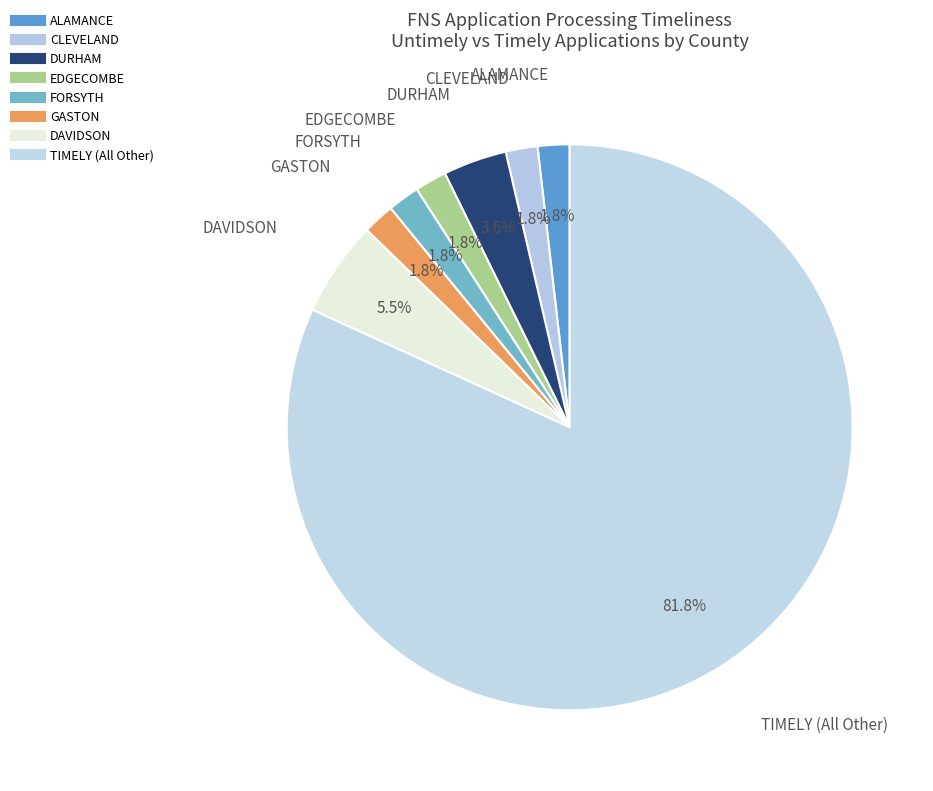

How many slices are in this pie chart?

8